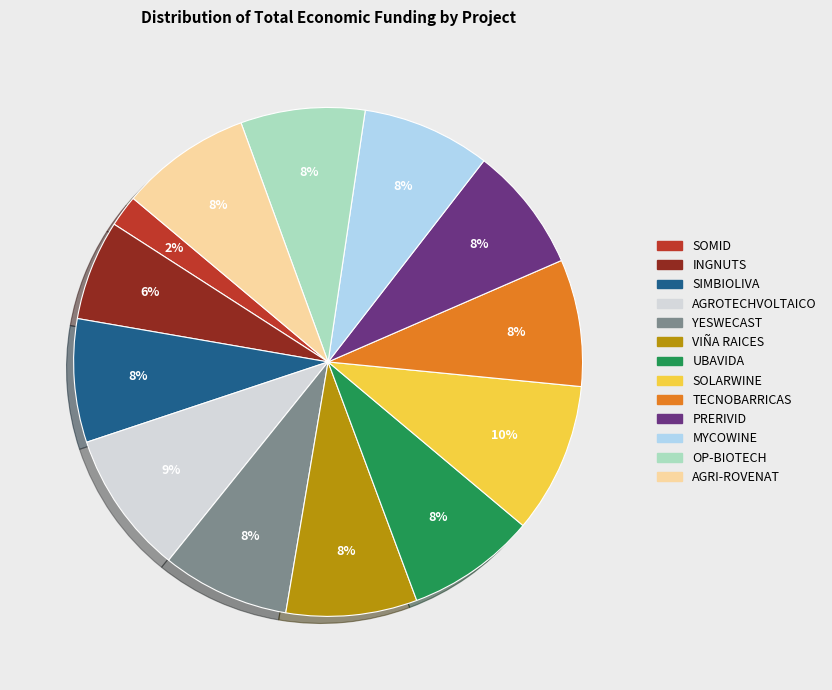

Does any single category account for the majority?

No